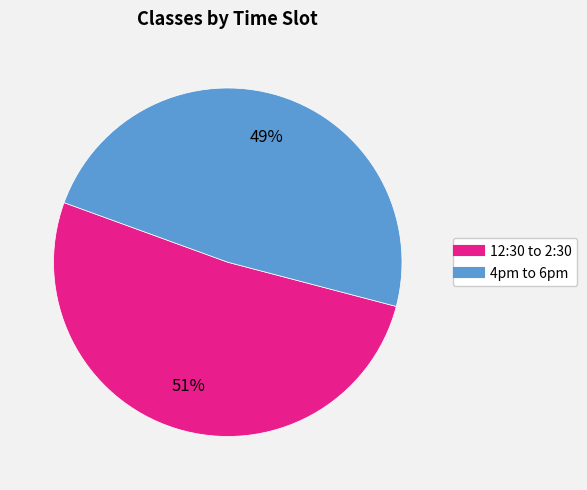

The 4pm to 6pm slice represents 49% of the pie. True or false?

True